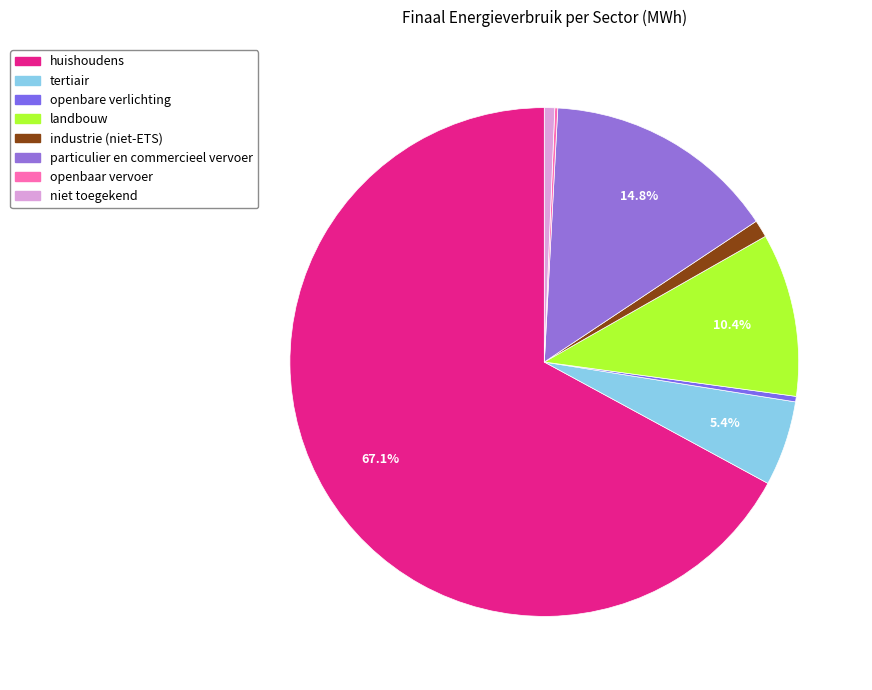

What is the change in value from openbare verlichting to niet toegekend?

+138.9